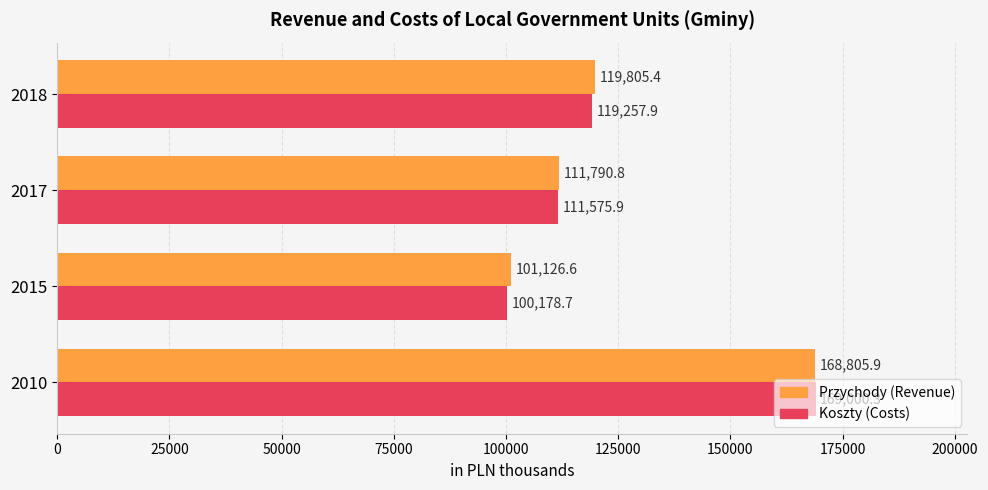

Which series has the largest total across all categories?

Przychody (Revenue)